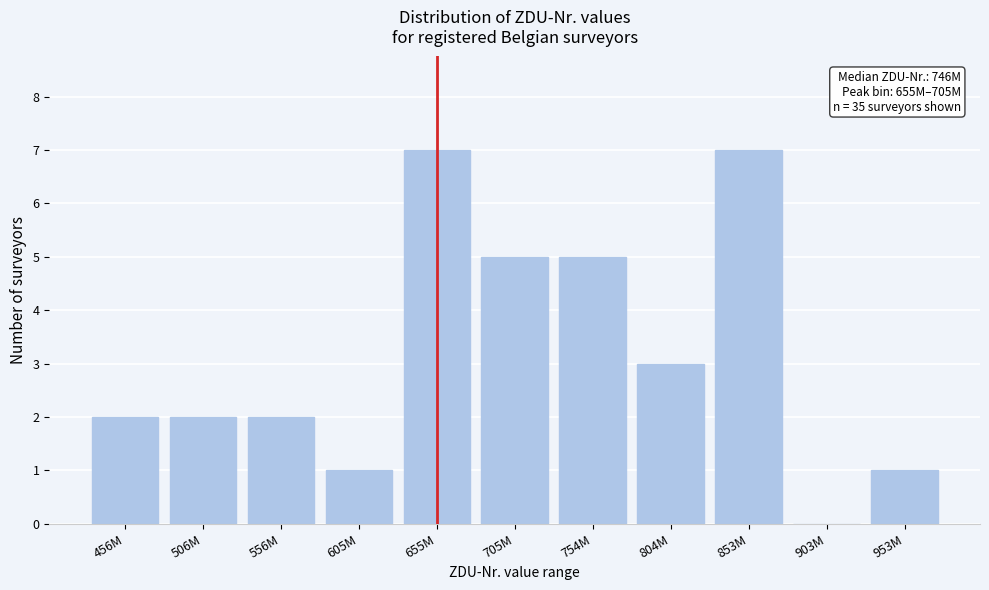

Reading right to left, list all the values displayed in this chart.

953M=1	903M=0	853M=7	804M=3	754M=5	705M=5	655M=7	605M=1	556M=2	506M=2	456M=2